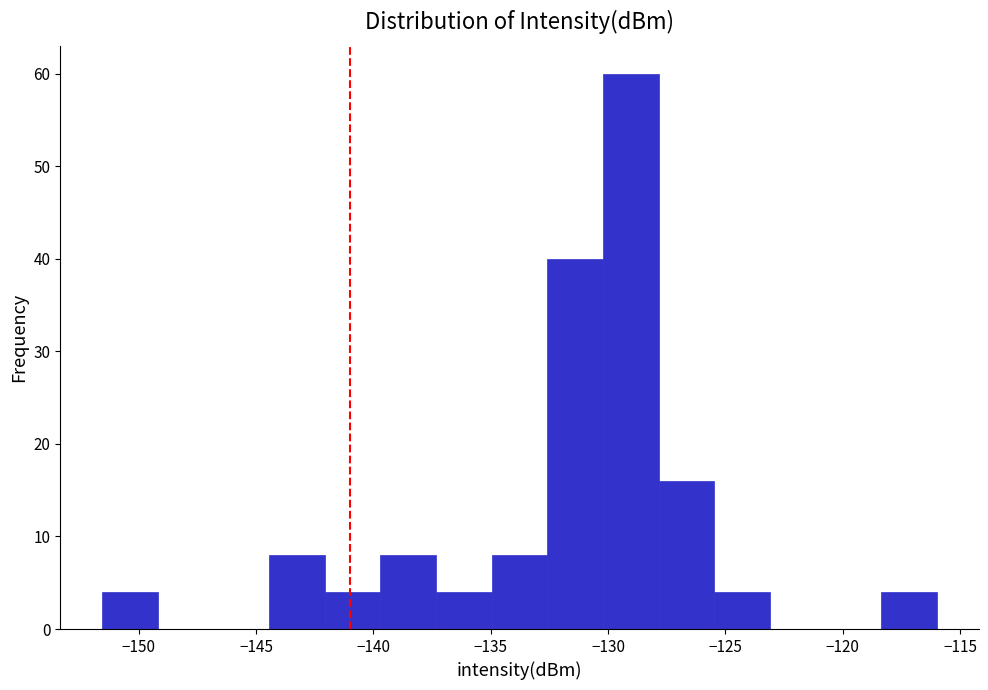

How tall is the bar that spans -125.5 to -123.0 on the x-axis? Neither the bar edges nor the heights are printed on the chart, so give them approximately, as read against the axes.

4